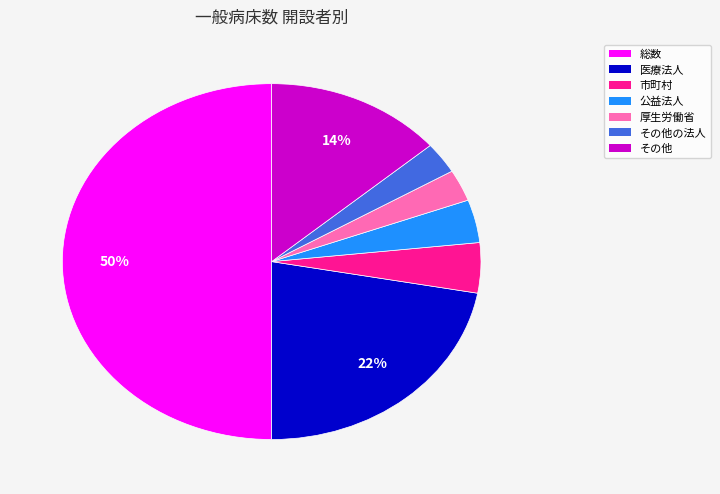

How many segments does this pie chart have?

7